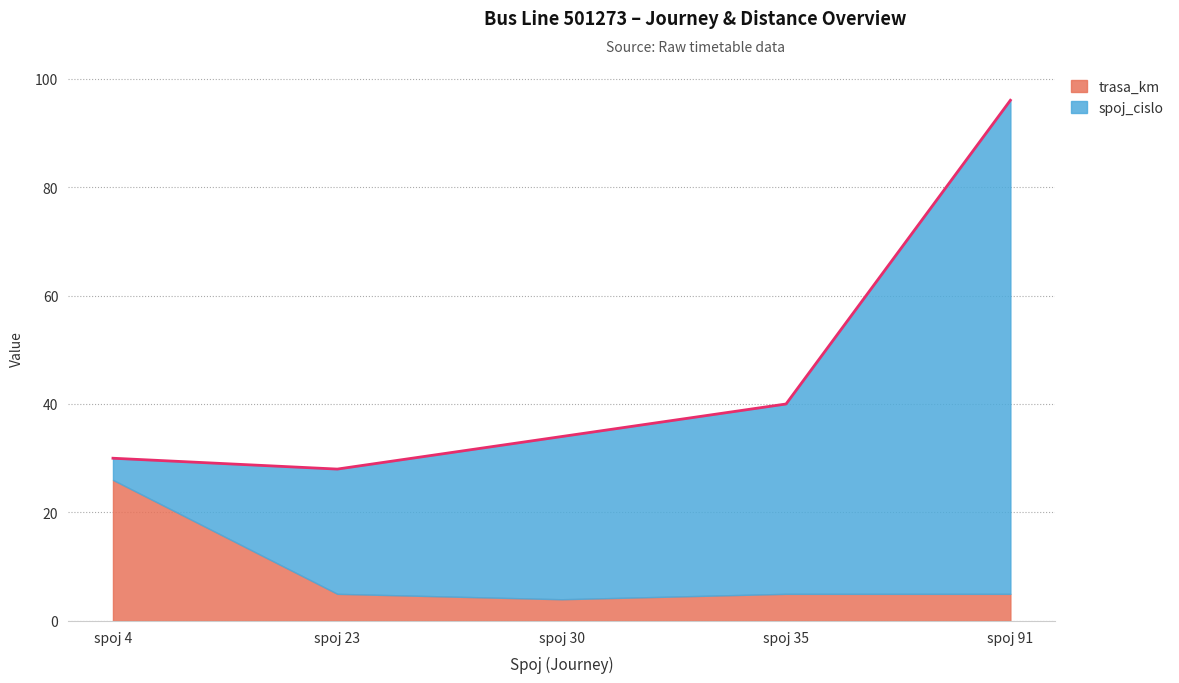

What is the maximum value for trasa_km?

26